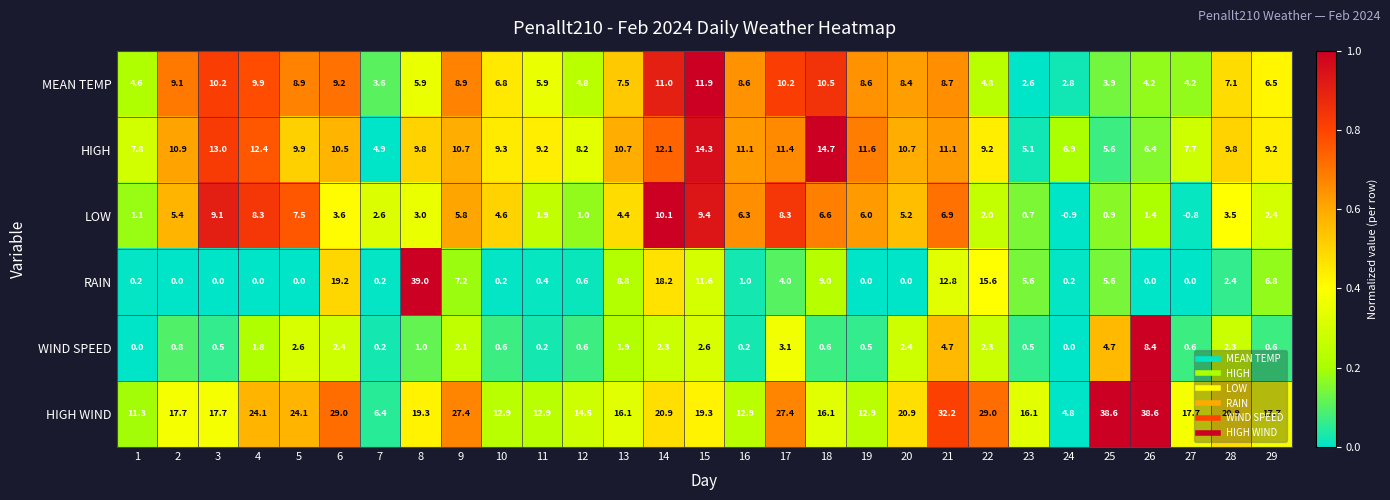

Which series changed the most between 8 and 21?

RAIN